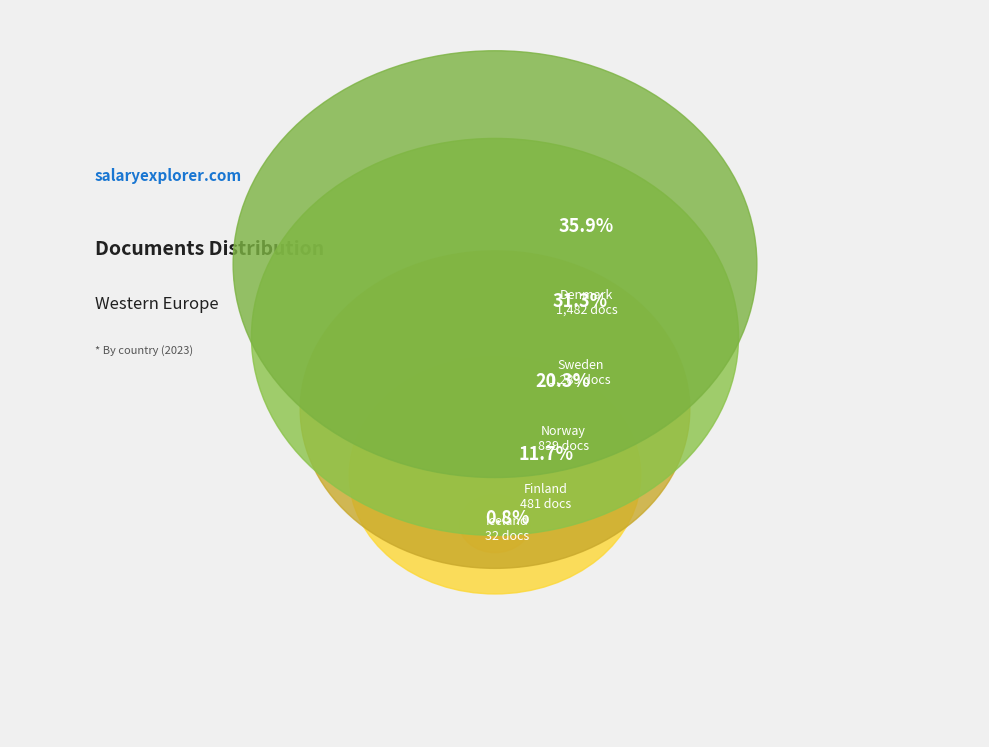

Rank the categories by value from highest to lowest.

Denmark, Sweden, Norway, Finland, Iceland